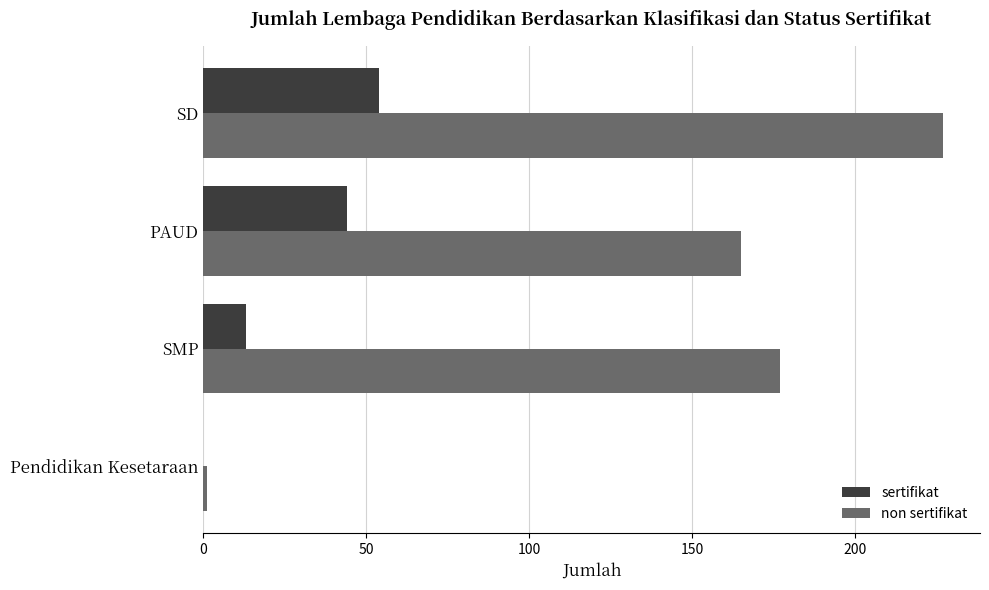

What is the sum of all sertifikat values?

111